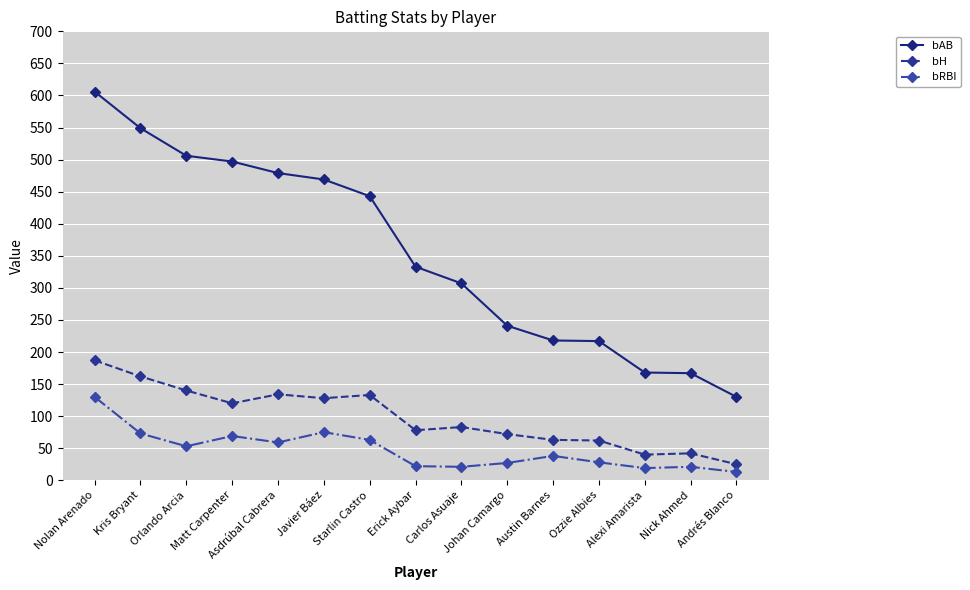

What is the difference between the highest and lowest values at Alexi Amarista?

149